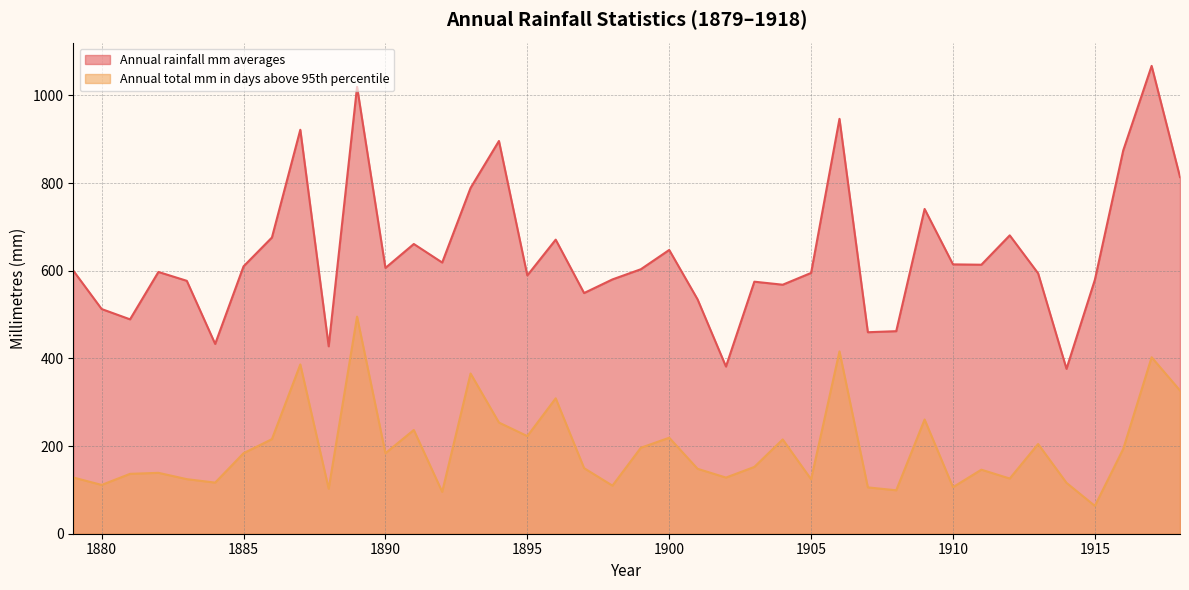

In Annual total mm in days above 95th percentile, how many points are lower than both neighbors (excluding endpoints)?

13